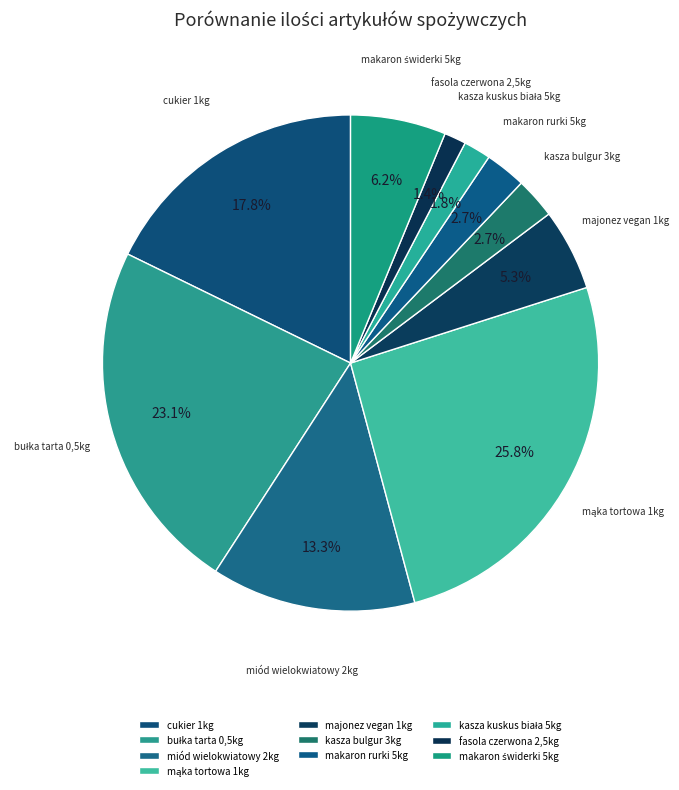

To the nearest percent, what is the average slice percentage?

10%